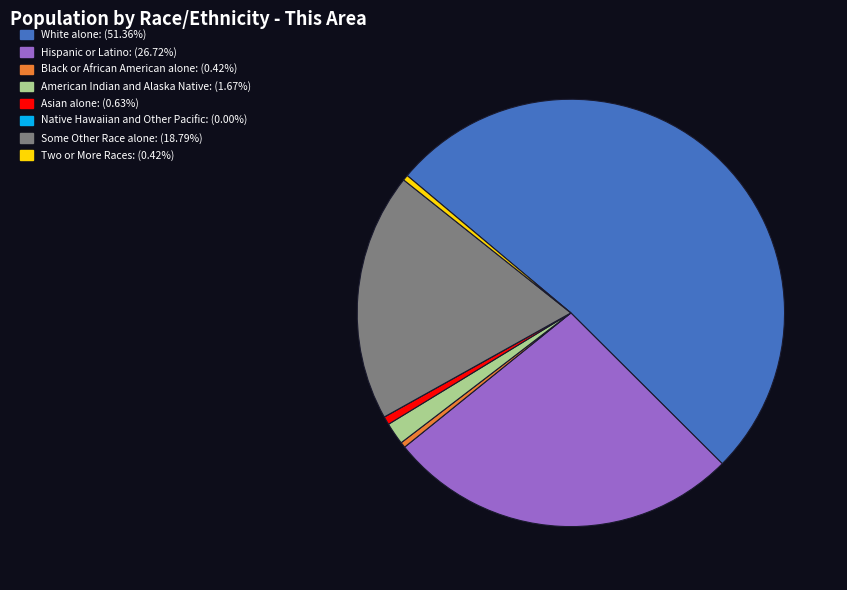

Between Some Other Race alone and Asian alone, which is larger?

Some Other Race alone